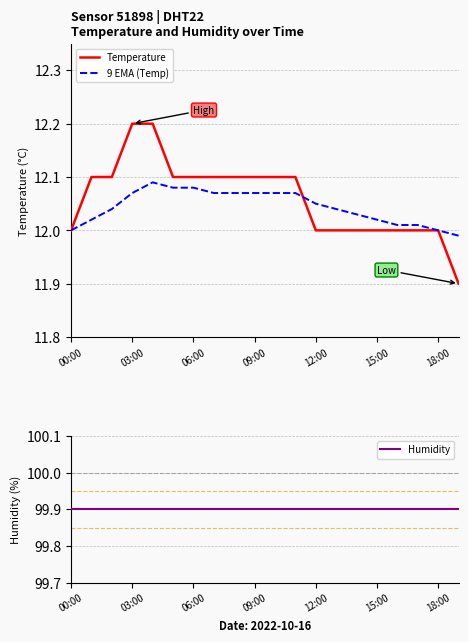

Is it true that 9 EMA (Temp) equals 12.0 at 13?

True